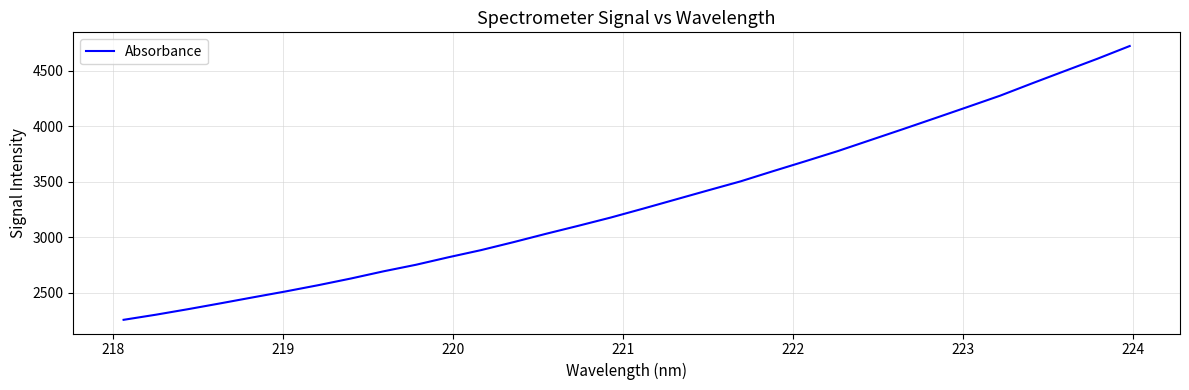

What is the difference between the maximum and minimum values?

2466.2